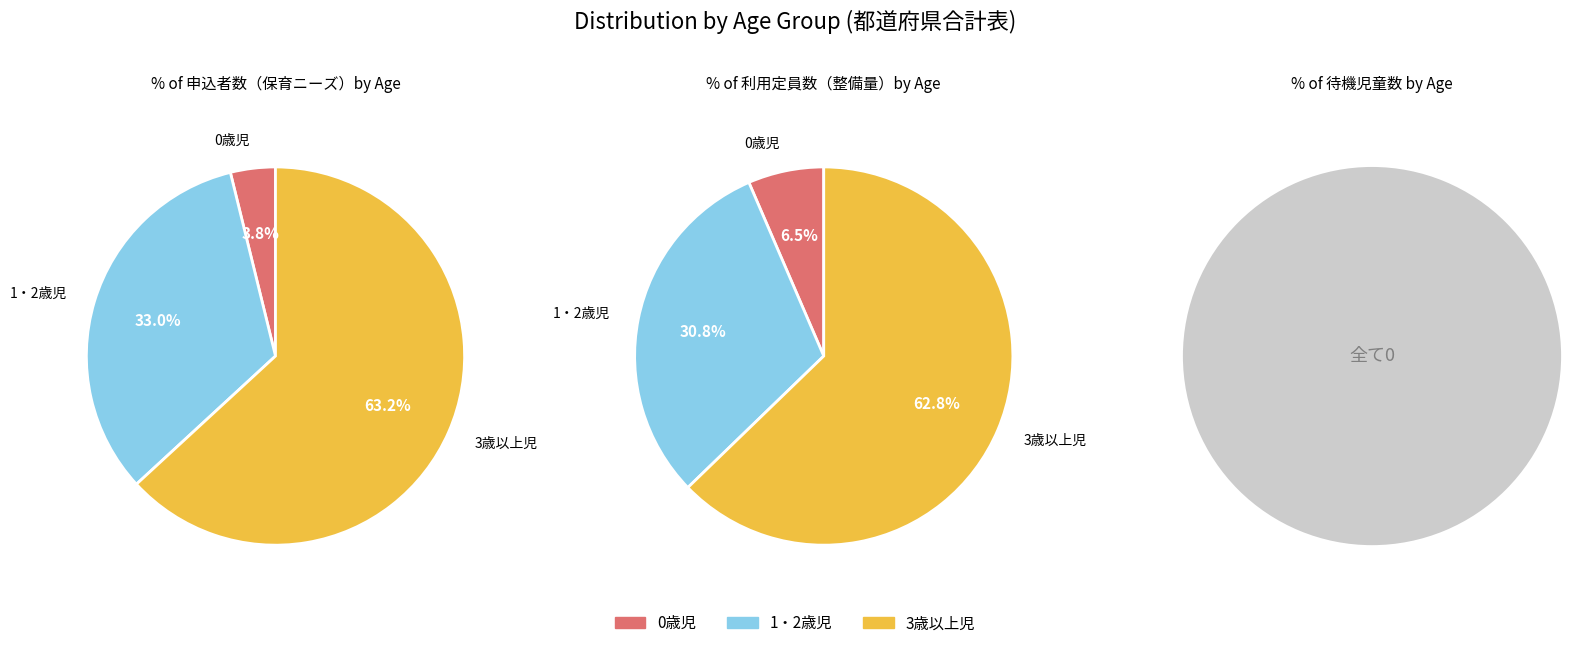

To the nearest percent, what portion does 3歳以上児 represent?

63%